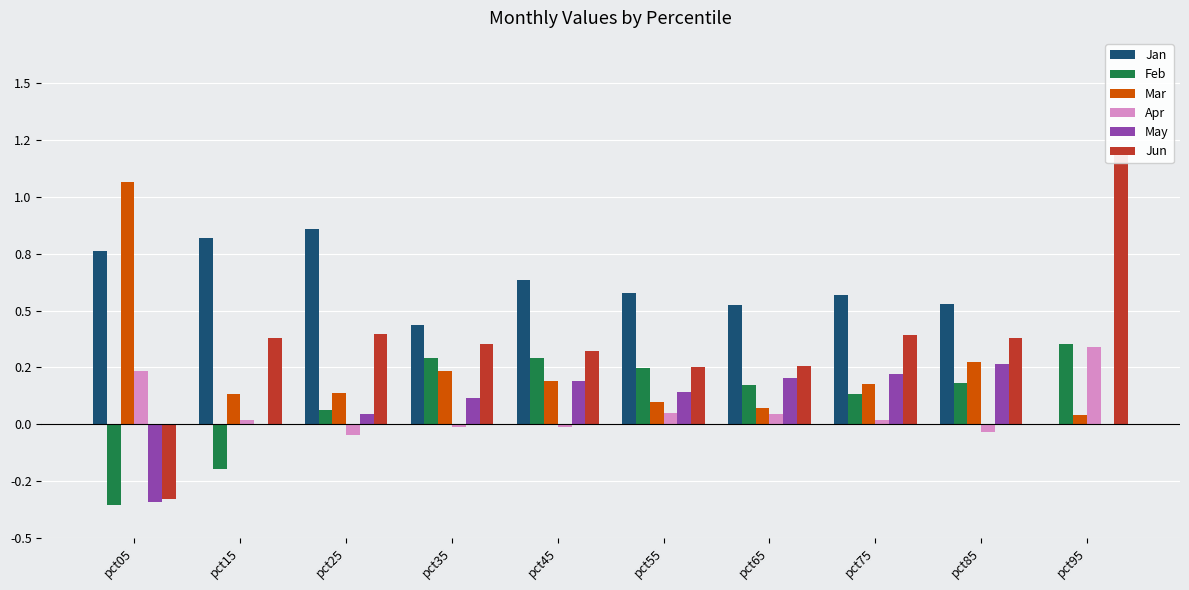

The Mar series shows 0.3 at pct75. True or false?

False